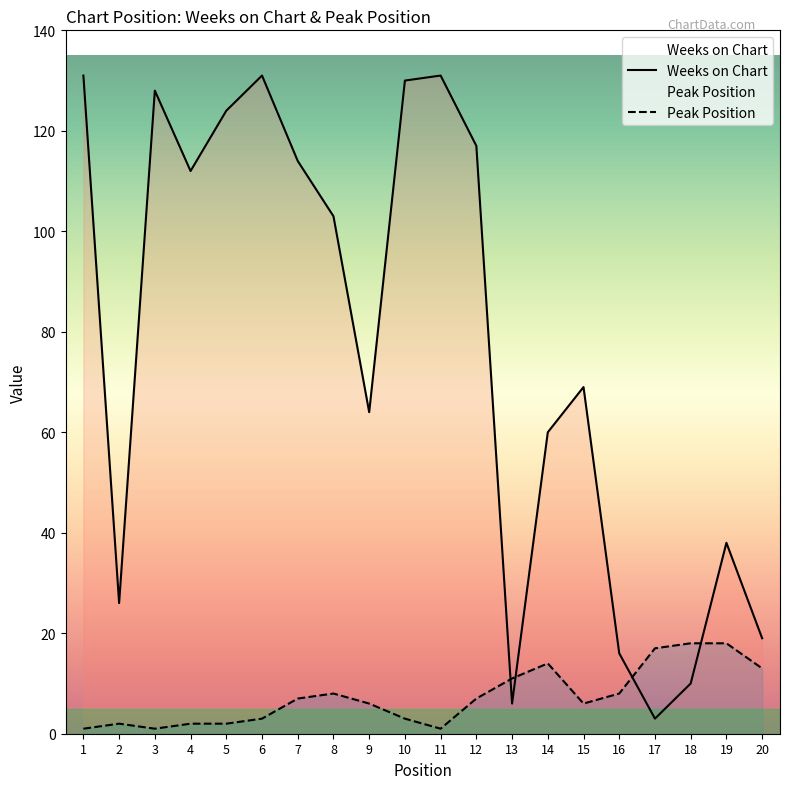

What is the value of the Peak Position point at the 20th from the left?

13